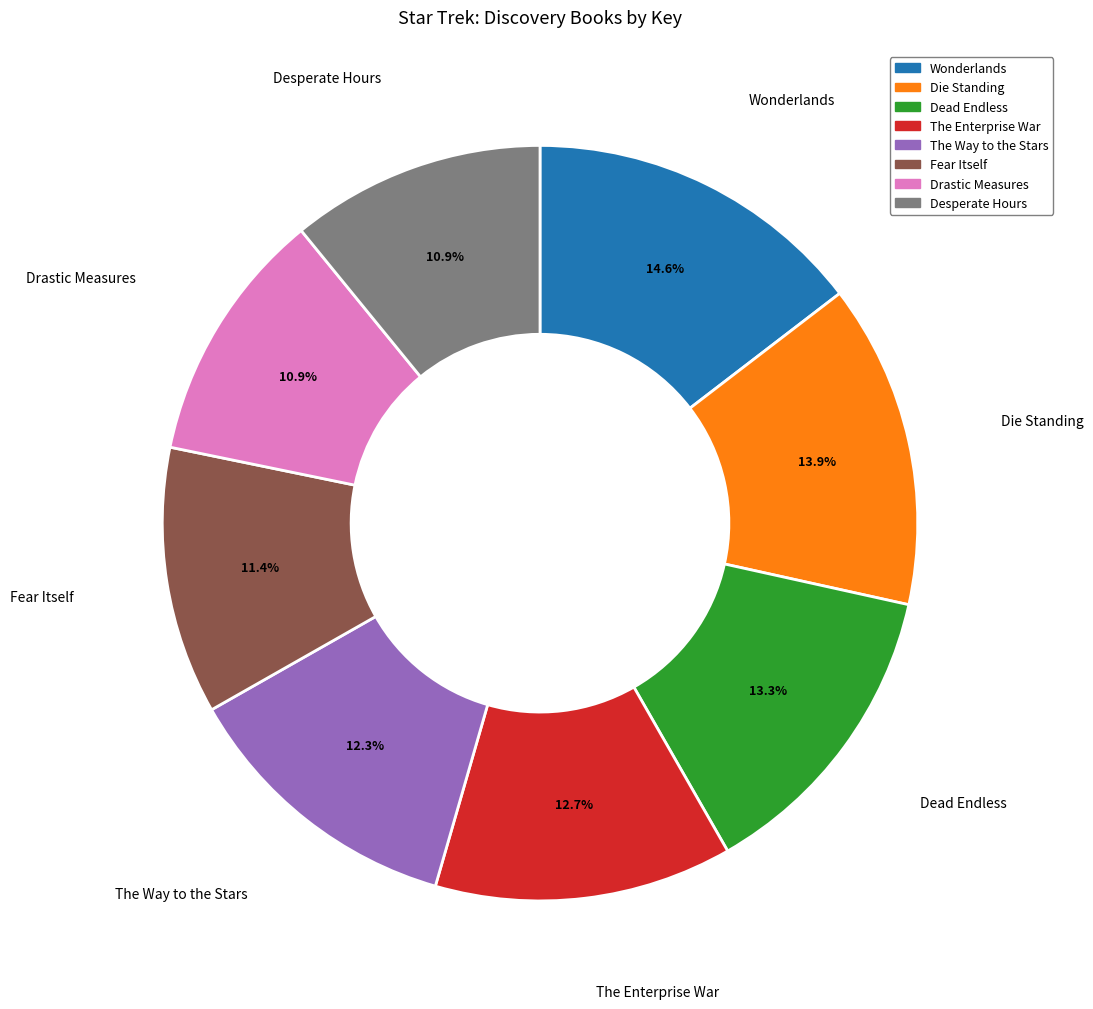

Which has a higher value, The Enterprise War or Die Standing?

Die Standing